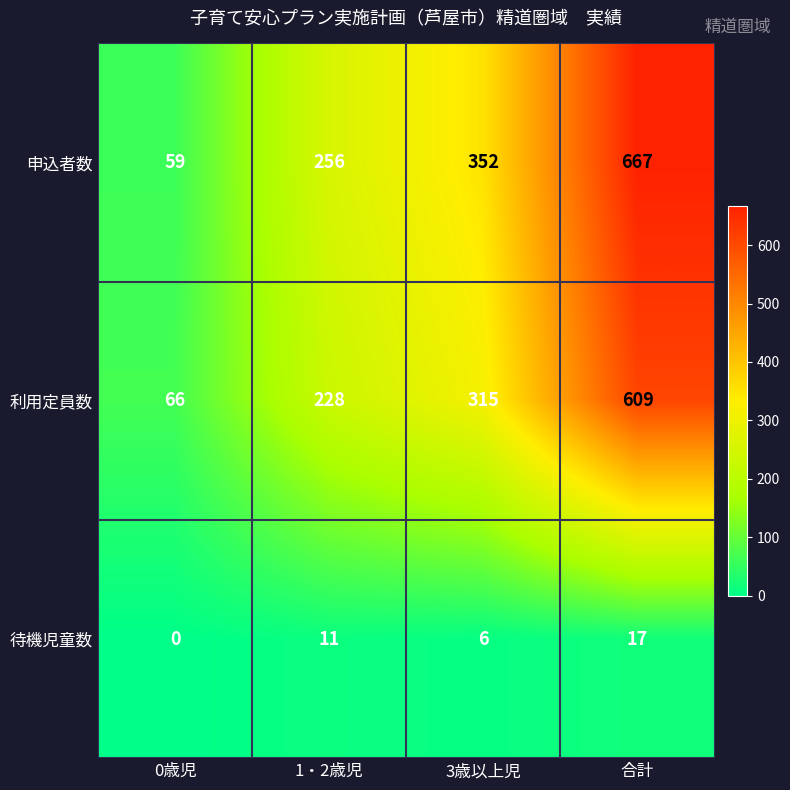

Is it true that 申込者数 equals 369 at 1・2歳児?

False